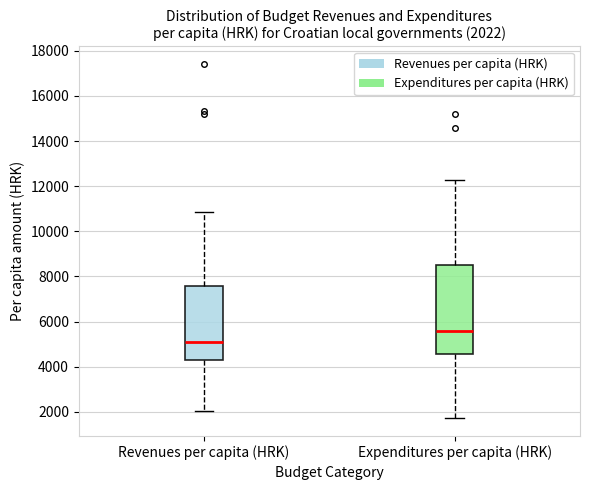

Which box's median line is the lowest?

Revenues per capita (HRK)